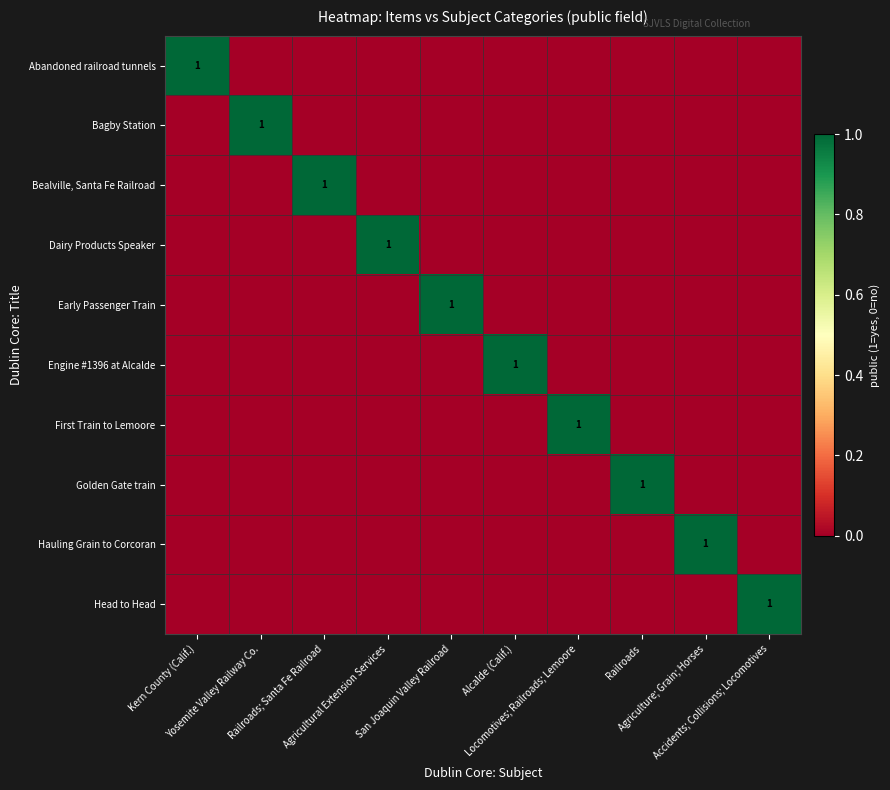

The value of Dairy Products Speaker at San Joaquin Valley Railroad is 0. True or false?

True